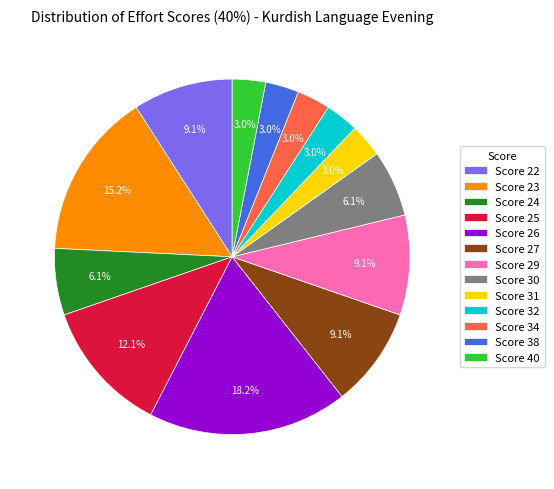

Which slice is the largest?

Score 26